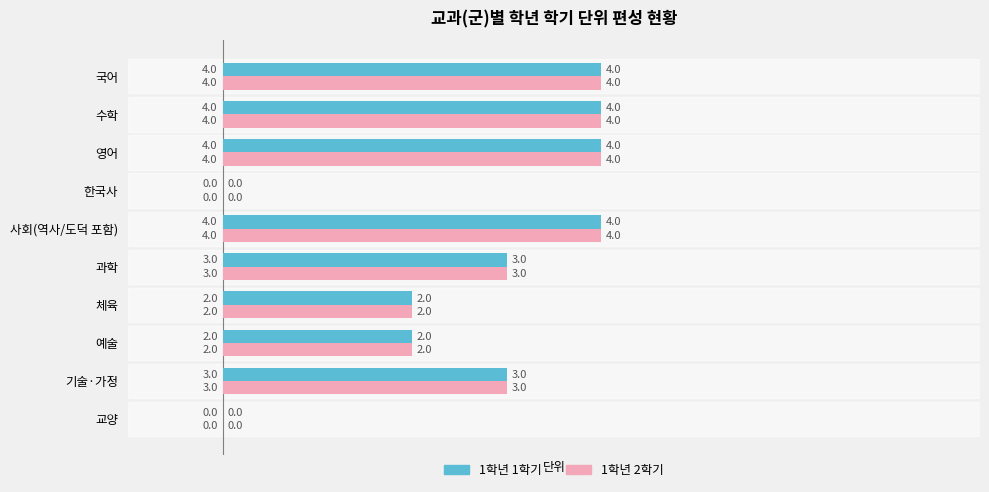

How many 1학년 1학기 values are between 2 and 4?

8